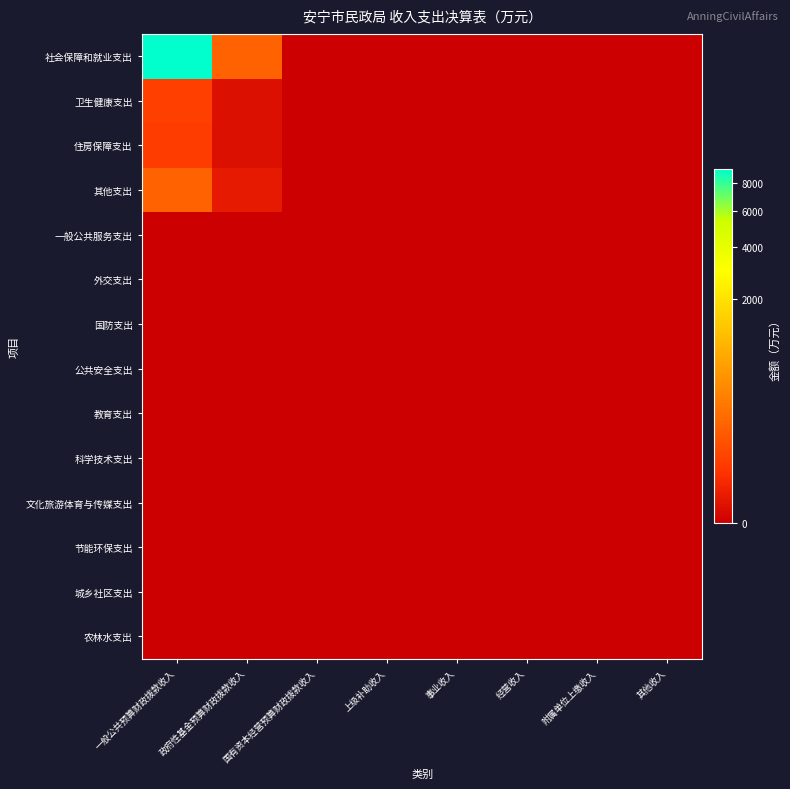

Reading left to right, list all the values displayed in this chart.

社会保障和就业支出: 一般公共预算财政拨款收入=9158.0	政府性基金预算财政拨款收入=126.1	国有资本经营预算财政拨款收入=0.0	上级补助收入=0.0	事业收入=0.0	经营收入=0.0	附属单位上缴收入=0.0	其他收入=0.0
卫生健康支出: 一般公共预算财政拨款收入=29.5	政府性基金预算财政拨款收入=0.4	国有资本经营预算财政拨款收入=0.0	上级补助收入=0.0	事业收入=0.0	经营收入=0.0	附属单位上缴收入=0.0	其他收入=0.0
住房保障支出: 一般公共预算财政拨款收入=24.9	政府性基金预算财政拨款收入=0.3	国有资本经营预算财政拨款收入=0.0	上级补助收入=0.0	事业收入=0.0	经营收入=0.0	附属单位上缴收入=0.0	其他收入=0.0
其他支出: 一般公共预算财政拨款收入=126.9	政府性基金预算财政拨款收入=1.7	国有资本经营预算财政拨款收入=0.0	上级补助收入=0.0	事业收入=0.0	经营收入=0.0	附属单位上缴收入=0.0	其他收入=0.0
一般公共服务支出: 一般公共预算财政拨款收入=0.0	政府性基金预算财政拨款收入=0.0	国有资本经营预算财政拨款收入=0.0	上级补助收入=0.0	事业收入=0.0	经营收入=0.0	附属单位上缴收入=0.0	其他收入=0.0
外交支出: 一般公共预算财政拨款收入=0.0	政府性基金预算财政拨款收入=0.0	国有资本经营预算财政拨款收入=0.0	上级补助收入=0.0	事业收入=0.0	经营收入=0.0	附属单位上缴收入=0.0	其他收入=0.0
国防支出: 一般公共预算财政拨款收入=0.0	政府性基金预算财政拨款收入=0.0	国有资本经营预算财政拨款收入=0.0	上级补助收入=0.0	事业收入=0.0	经营收入=0.0	附属单位上缴收入=0.0	其他收入=0.0
公共安全支出: 一般公共预算财政拨款收入=0.0	政府性基金预算财政拨款收入=0.0	国有资本经营预算财政拨款收入=0.0	上级补助收入=0.0	事业收入=0.0	经营收入=0.0	附属单位上缴收入=0.0	其他收入=0.0
教育支出: 一般公共预算财政拨款收入=0.0	政府性基金预算财政拨款收入=0.0	国有资本经营预算财政拨款收入=0.0	上级补助收入=0.0	事业收入=0.0	经营收入=0.0	附属单位上缴收入=0.0	其他收入=0.0
科学技术支出: 一般公共预算财政拨款收入=0.0	政府性基金预算财政拨款收入=0.0	国有资本经营预算财政拨款收入=0.0	上级补助收入=0.0	事业收入=0.0	经营收入=0.0	附属单位上缴收入=0.0	其他收入=0.0
文化旅游体育与传媒支出: 一般公共预算财政拨款收入=0.0	政府性基金预算财政拨款收入=0.0	国有资本经营预算财政拨款收入=0.0	上级补助收入=0.0	事业收入=0.0	经营收入=0.0	附属单位上缴收入=0.0	其他收入=0.0
节能环保支出: 一般公共预算财政拨款收入=0.0	政府性基金预算财政拨款收入=0.0	国有资本经营预算财政拨款收入=0.0	上级补助收入=0.0	事业收入=0.0	经营收入=0.0	附属单位上缴收入=0.0	其他收入=0.0
城乡社区支出: 一般公共预算财政拨款收入=0.0	政府性基金预算财政拨款收入=0.0	国有资本经营预算财政拨款收入=0.0	上级补助收入=0.0	事业收入=0.0	经营收入=0.0	附属单位上缴收入=0.0	其他收入=0.0
农林水支出: 一般公共预算财政拨款收入=0.0	政府性基金预算财政拨款收入=0.0	国有资本经营预算财政拨款收入=0.0	上级补助收入=0.0	事业收入=0.0	经营收入=0.0	附属单位上缴收入=0.0	其他收入=0.0